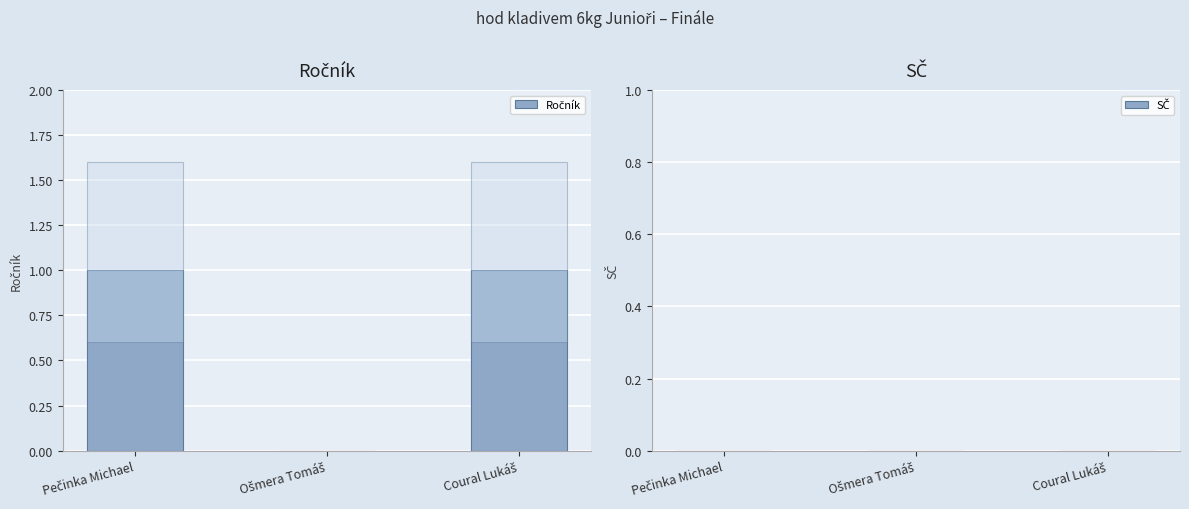

Which has a higher value, Coural Lukáš or Pečinka Michael?

Coural Lukáš